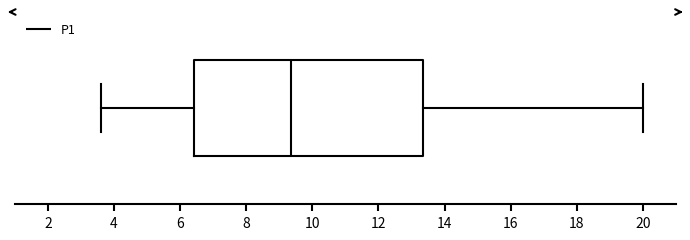

Read this box plot against the x-axis: the position of the median line, the range covered by the box, and the ends of both whiskers. The values are not printed on the chart, so give them approximately, as read against the axis.

median 9.4, box 6.4 to 13.4, whiskers 3.6 to 20.0